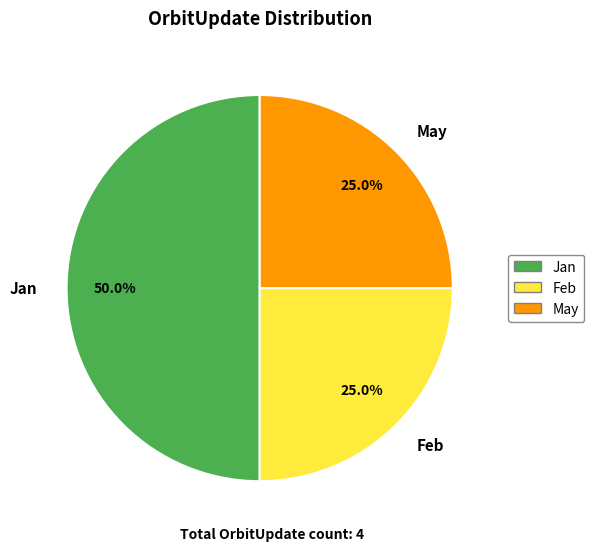

Is it true that May is 25% of the pie?

True